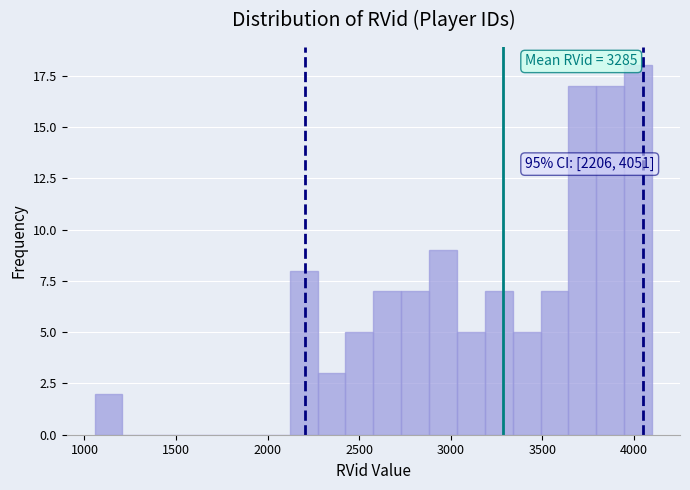

Read against the x-axis, roughly where is the centre of the tallest bar?

4000